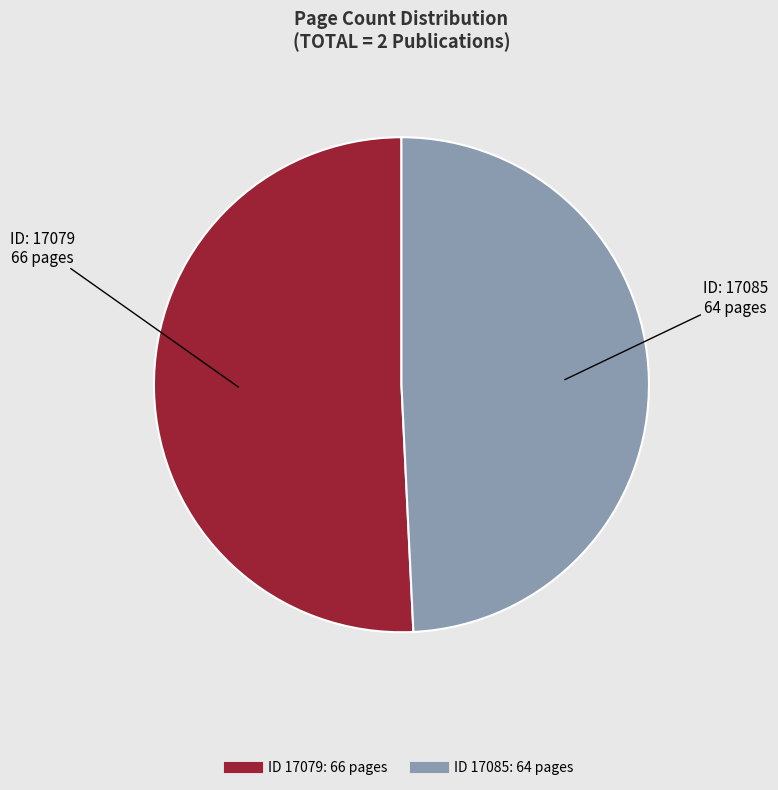

Does any single category account for the majority?

Yes